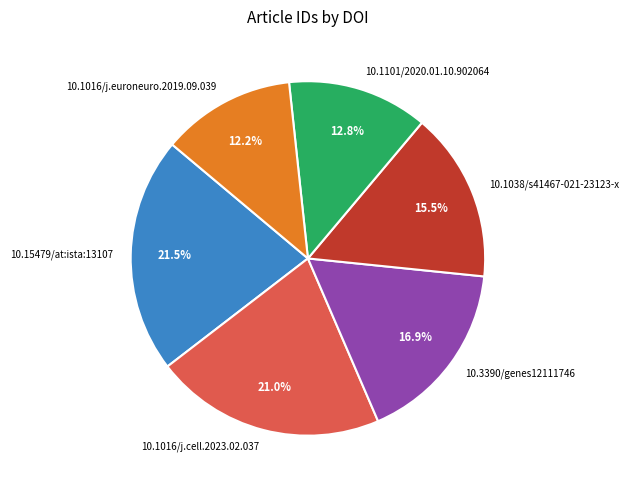

The 10.3390/genes12111746 slice represents 2% of the pie. True or false?

False